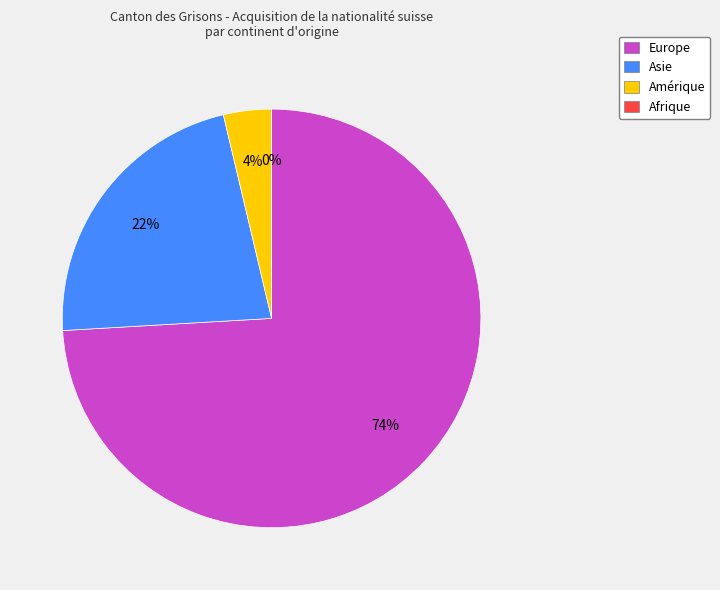

Is the sum of Asie and Amérique greater than half?

No